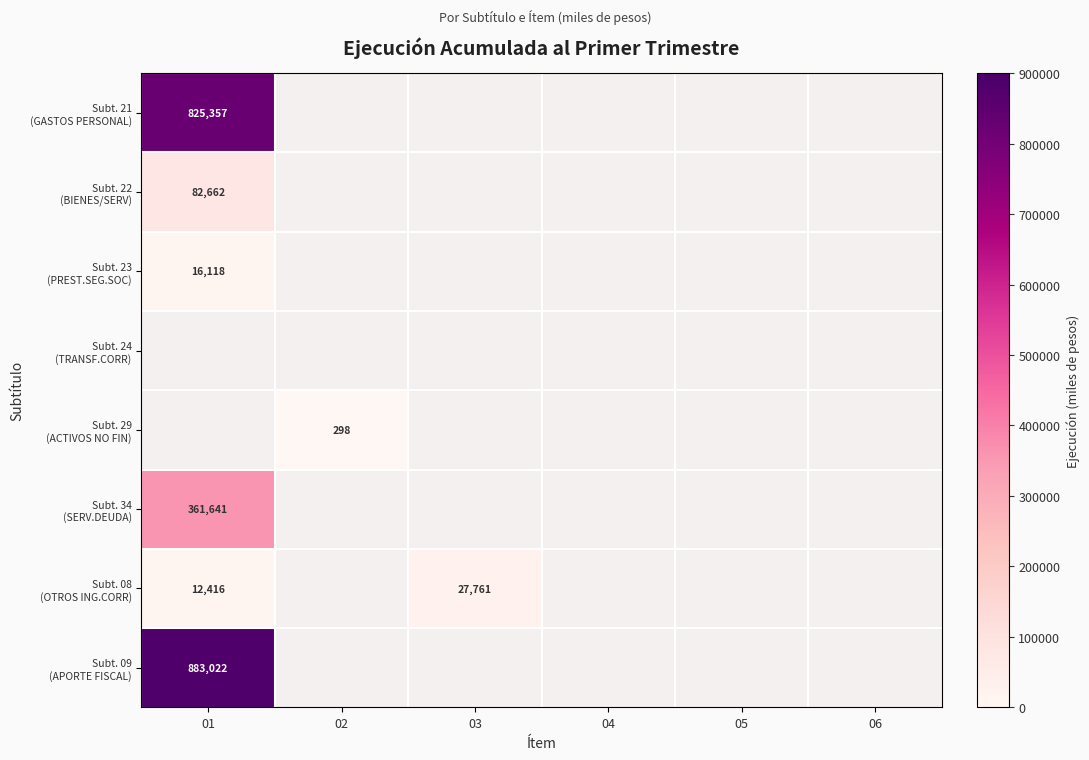

Rank the series at 06 from lowest to highest value.

Subt. 21 (GASTOS PERSONAL), Subt. 22 (BIENES/SERV), Subt. 23 (PREST.SEG.SOC), Subt. 24 (TRANSF.CORR), Subt. 29 (ACTIVOS NO FIN), Subt. 34 (SERV.DEUDA), Subt. 08 (OTROS ING.CORR), Subt. 09 (APORTE FISCAL)